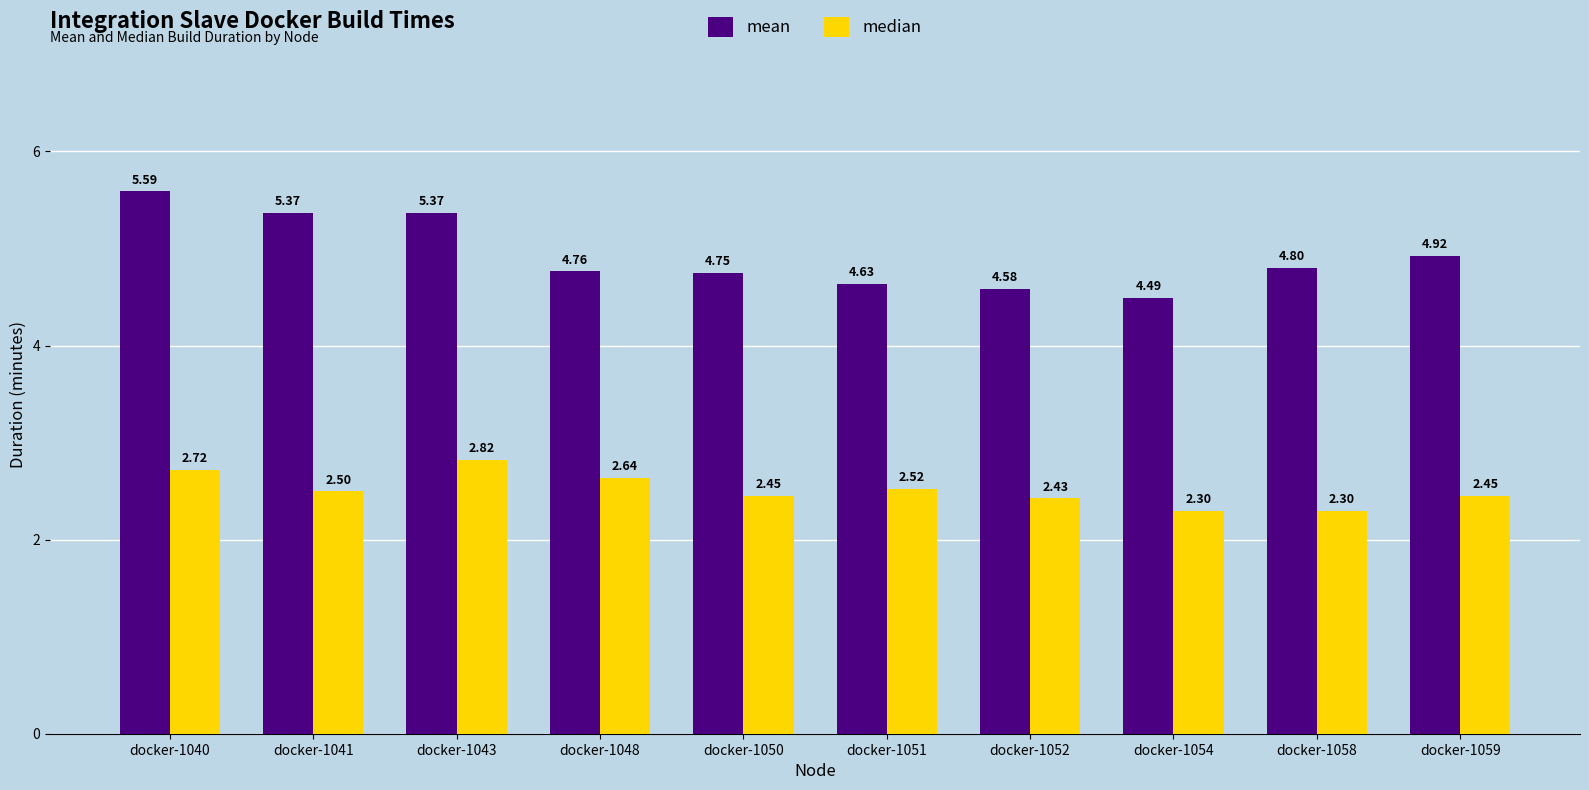

Which series has the largest total across all categories?

mean